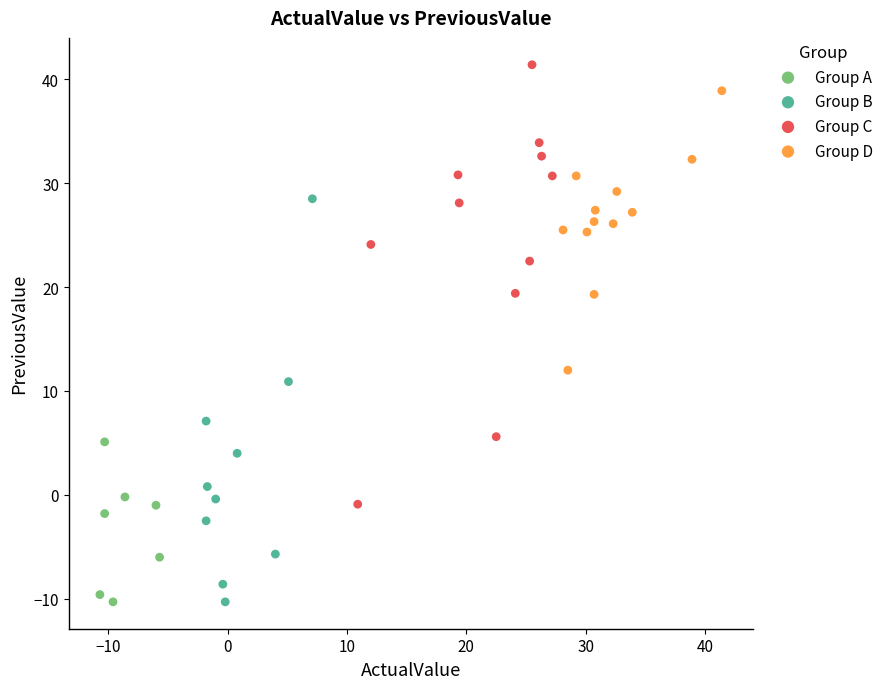

Which series contains the highest Y value?

Group C